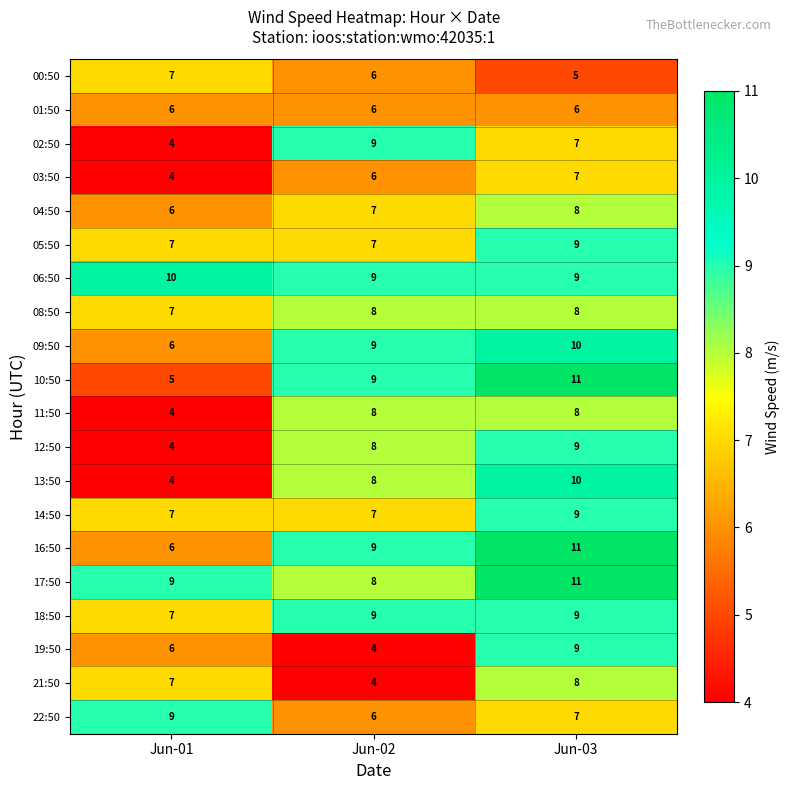

What is the difference between the highest and lowest values at Jun-03?

6